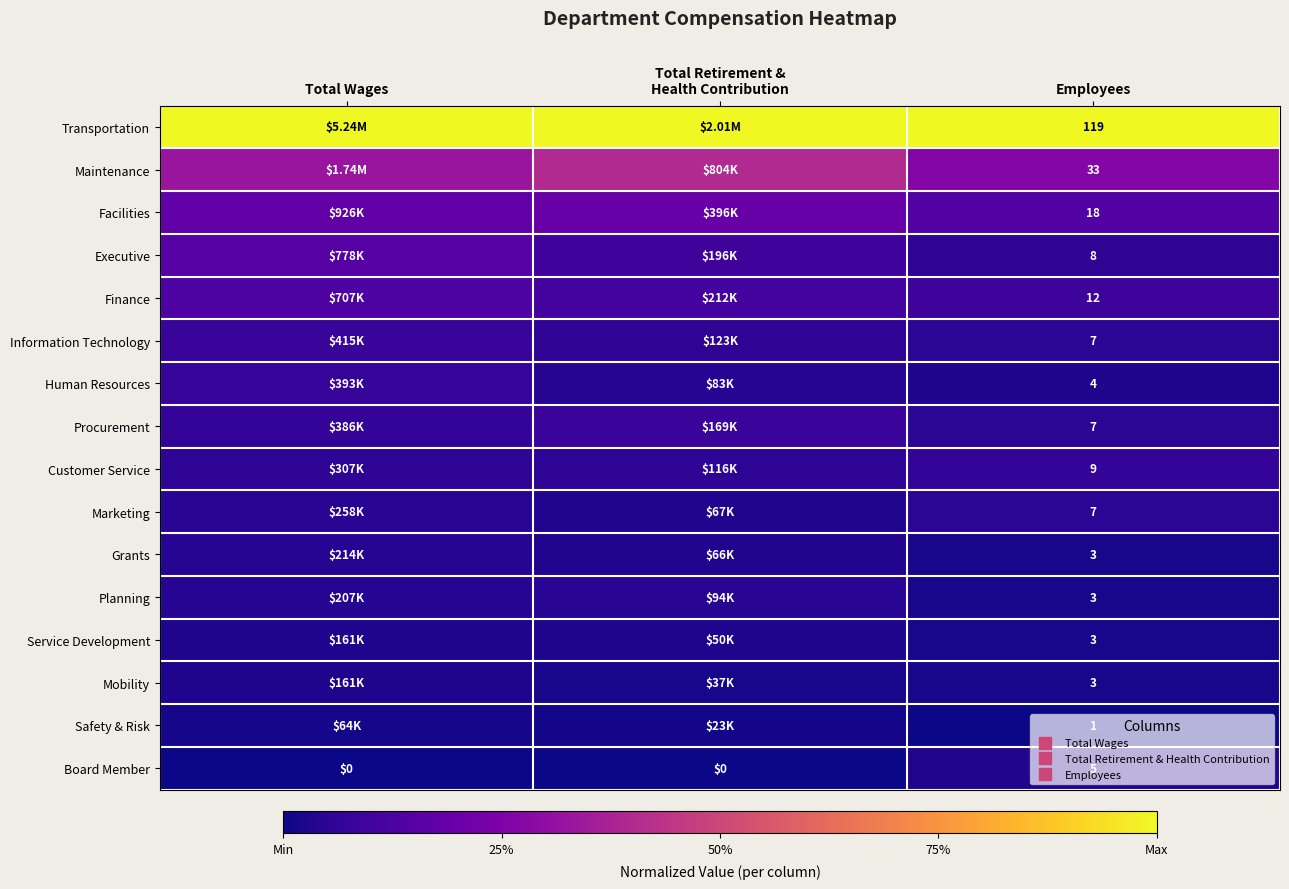

Rank the categories by Transportation value from highest to lowest.

Total Wages, Total Retirement & Health Contribution, Employees